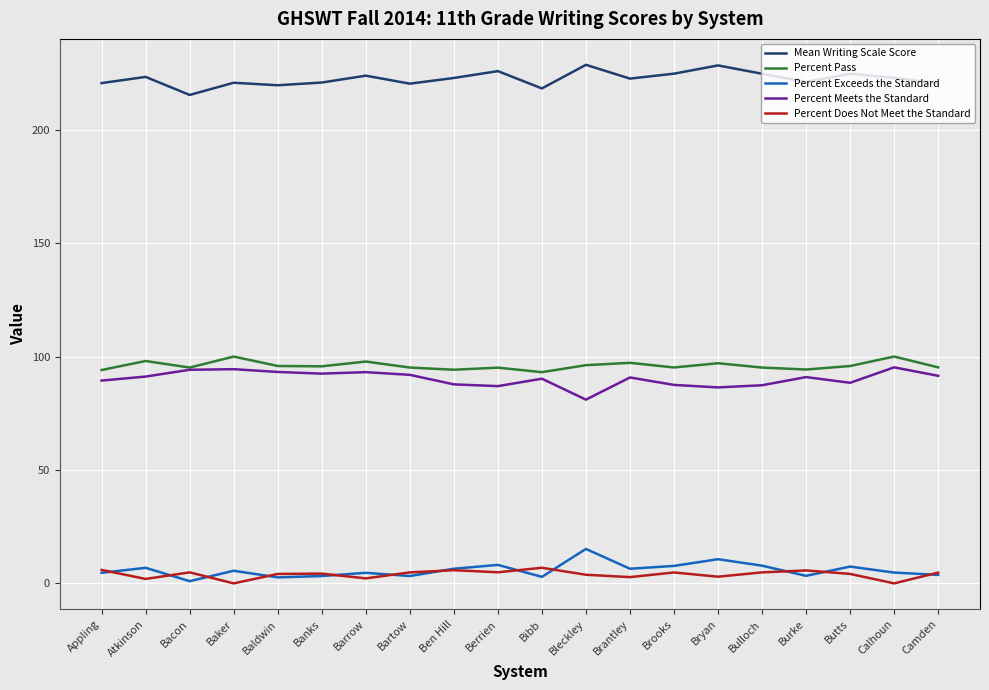

Is the value of Percent Does Not Meet the Standard at Berrien greater than the value of Percent Exceeds the Standard at Bleckley?

No